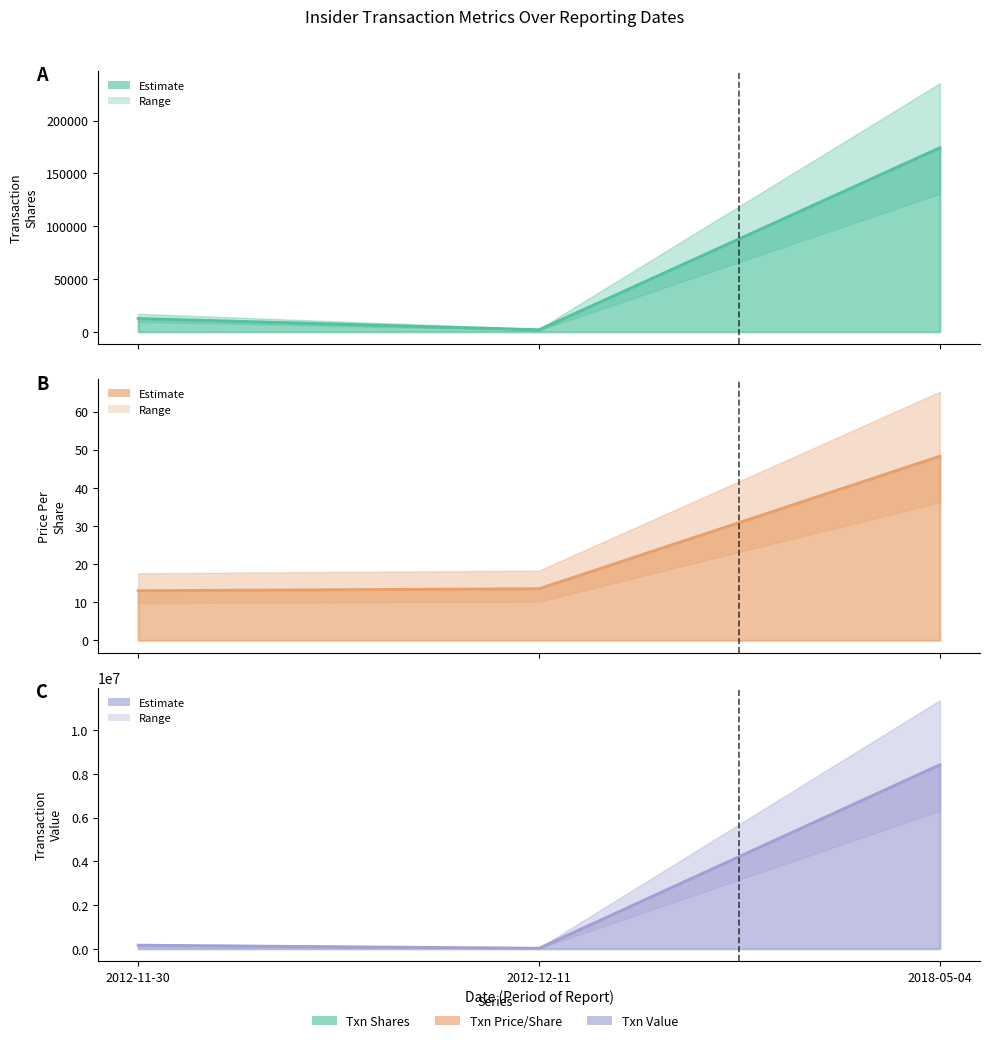

List the series in order of their peak value, lowest first.

transactionPricePerShare, transactionShares, transactionValue